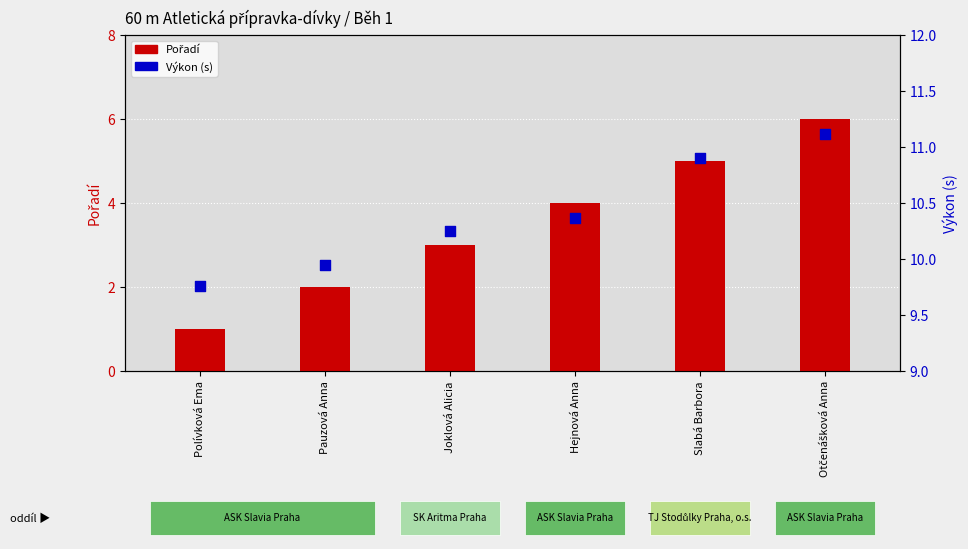

Which series reaches the maximum Y coordinate?

Výkon